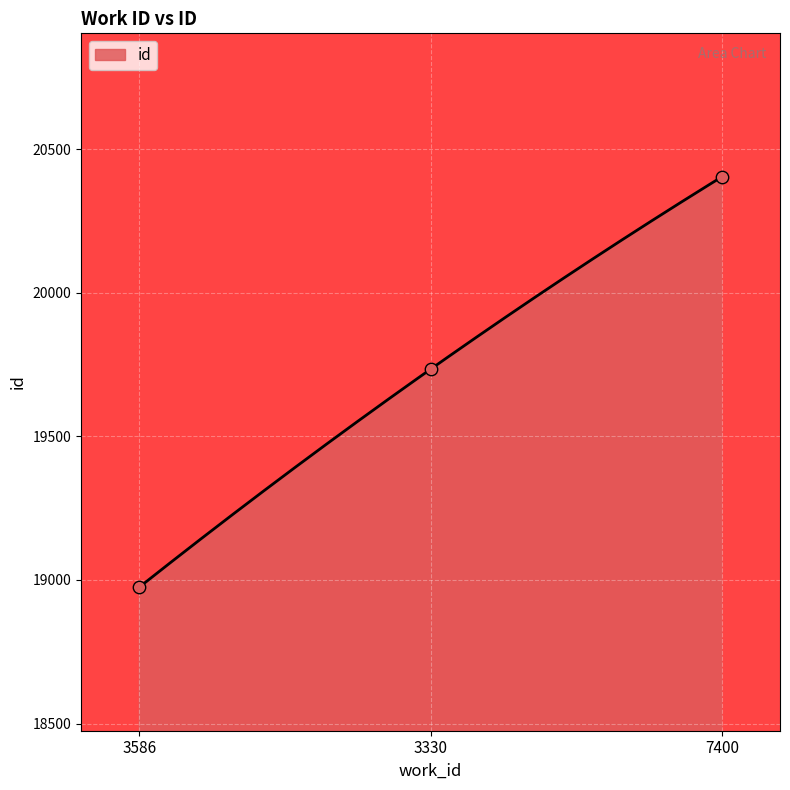

Approximately how many times larger is the value at 7400 compared to 3586?

1.1